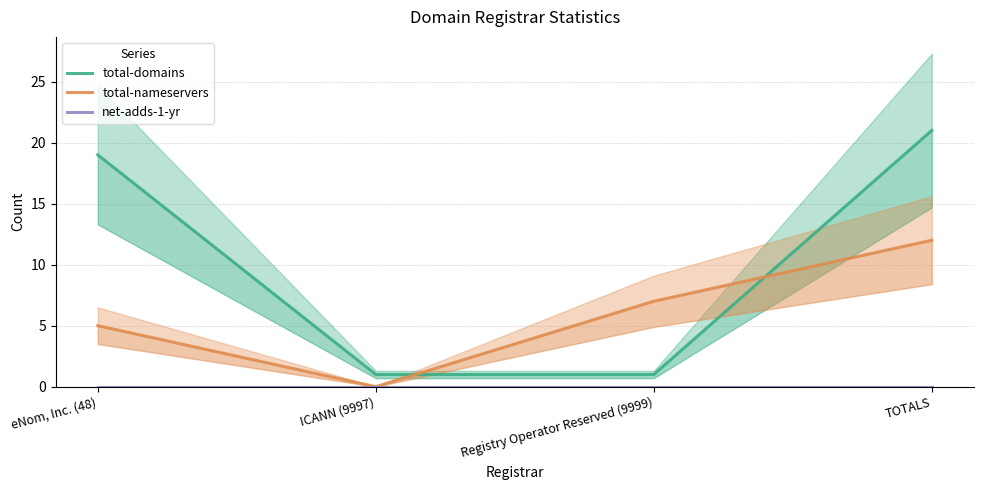

Reading right to left, extract all data points from this chart.

total-domains: 21	1	1	19
total-nameservers: 12	7	0	5
net-adds-1-yr: 0	0	0	0